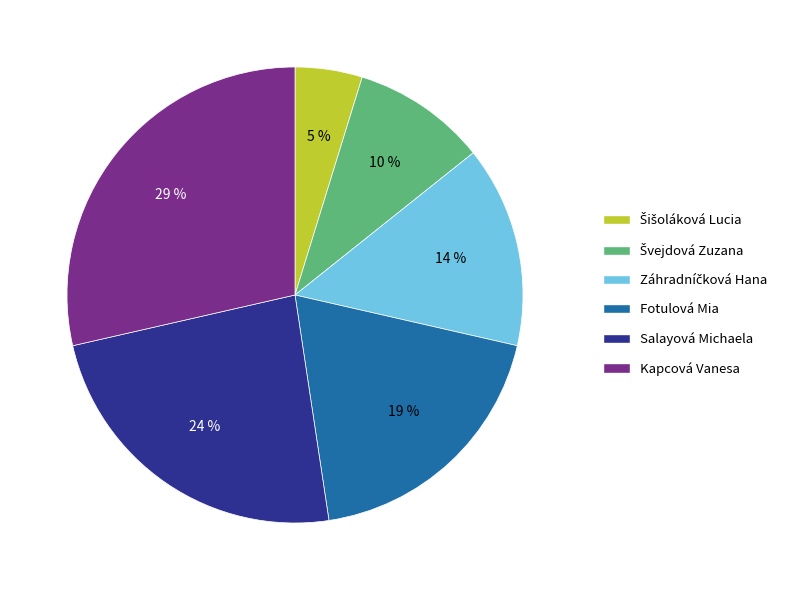

To the nearest percent, what is the combined percentage of Kapcová Vanesa and Salayová Michaela?

52%